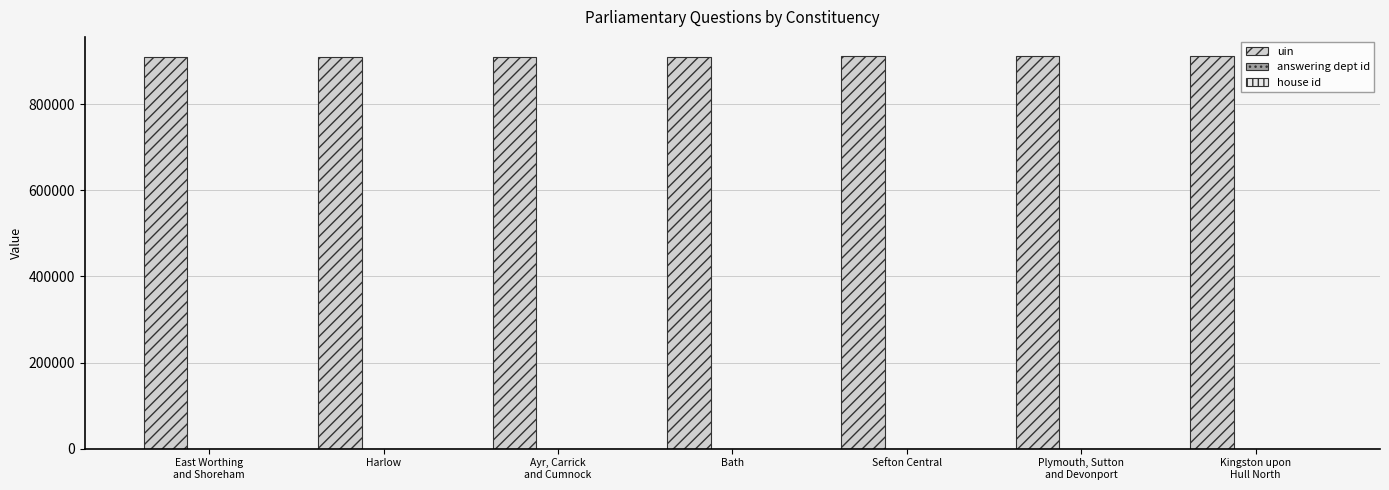

What is the sum of all uin values?

6376967